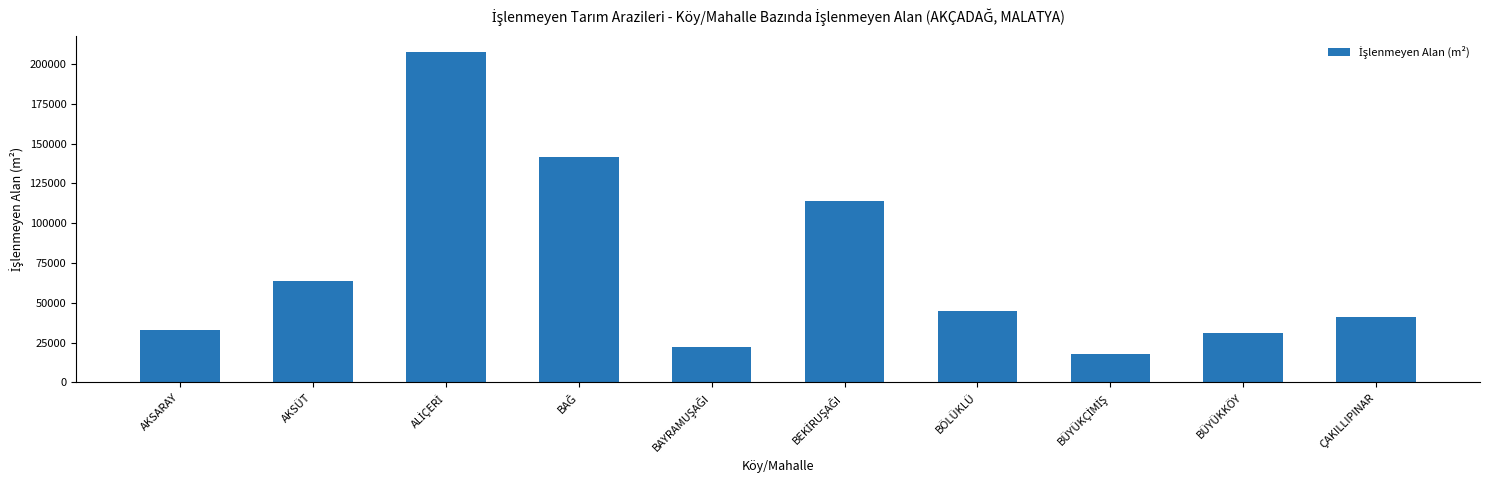

What value does the data have at BÜYÜKKÖY?

30934